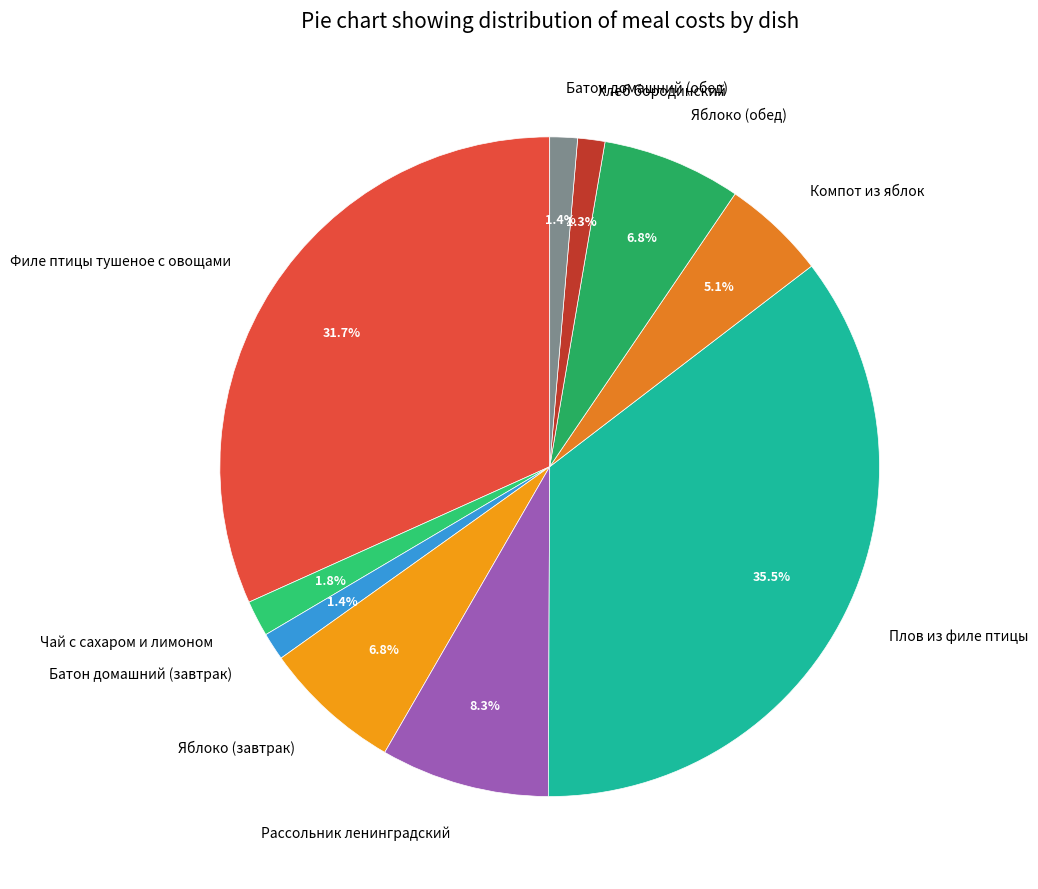

What percentage is the Яблоко (обед) slice, to the nearest percent?

7%